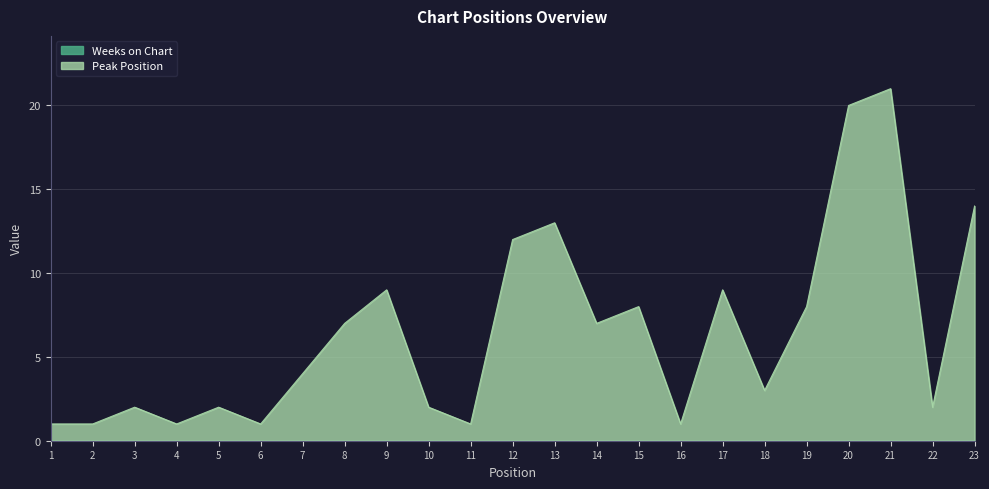

What is the change in value from 4 to 15?

+7